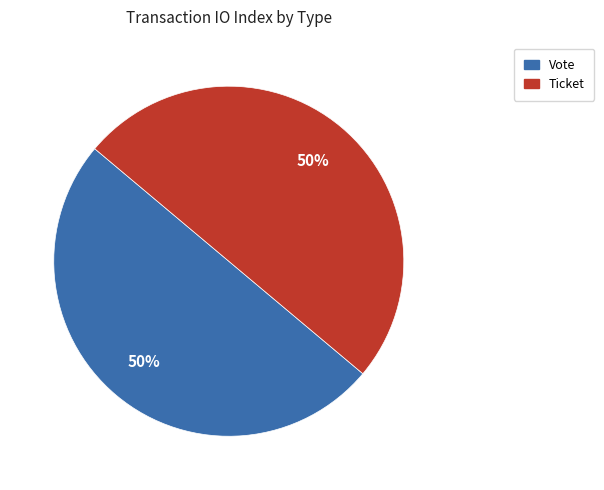

Do Ticket and Vote together represent more than half of the pie?

Yes